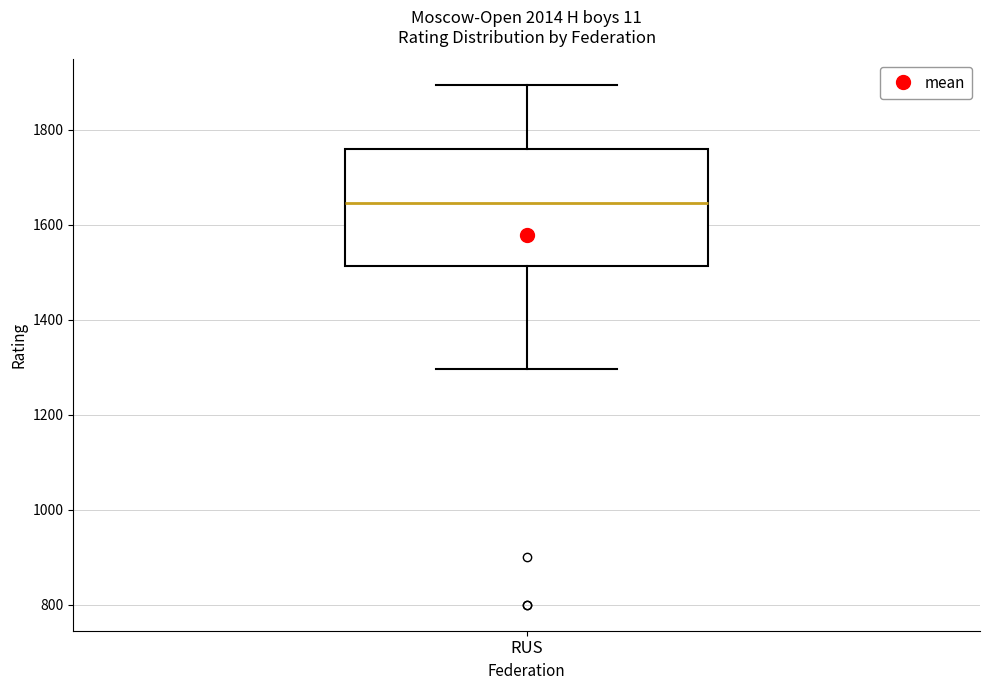

Transcribe this box plot: give where the median line is, the range the box spans, and where the two whiskers end, as read against the y-axis. The values are not printed on the chart, so give them approximately, as read against the axis.

median 1640, box 1520 to 1760, whiskers 1300 to 1900